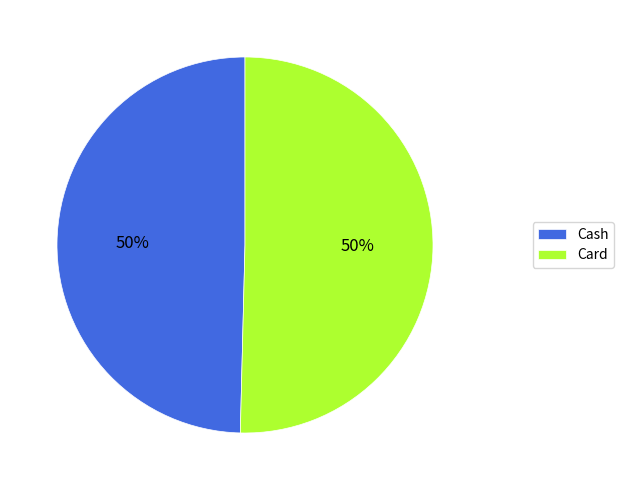

True or false: Card accounts for 50% of the total.

True